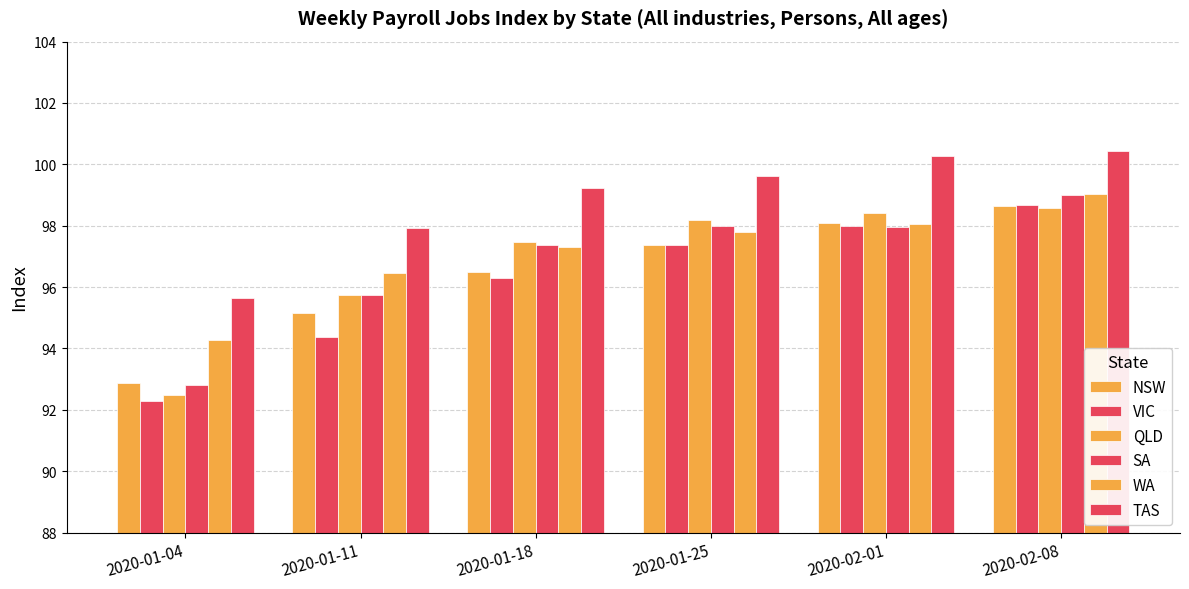

At 2020-01-18, list the series in order from largest to smallest.

TAS, QLD, SA, WA, NSW, VIC